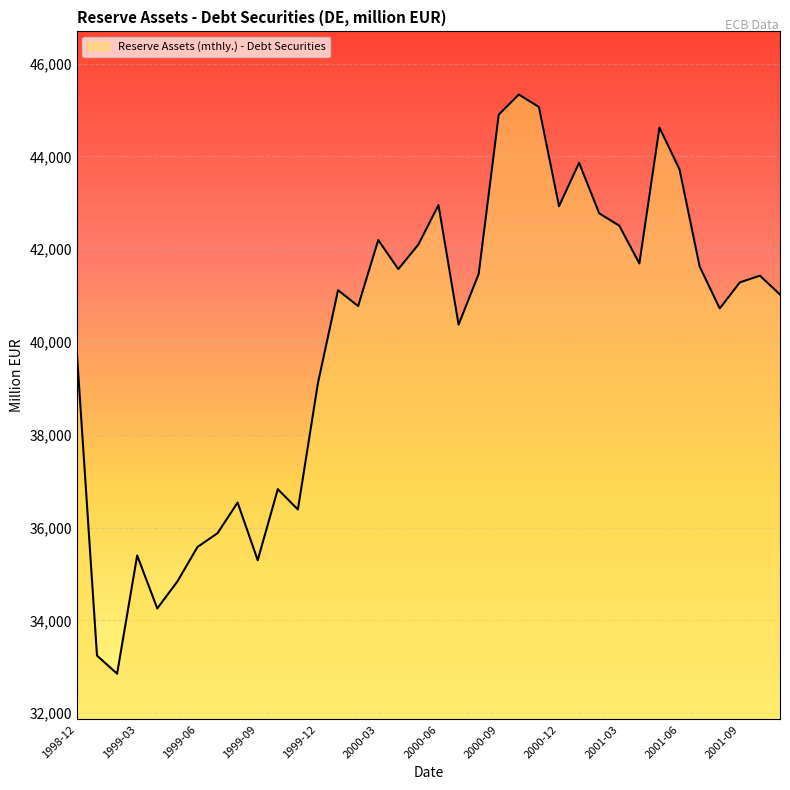

How many values are below 41285?

18